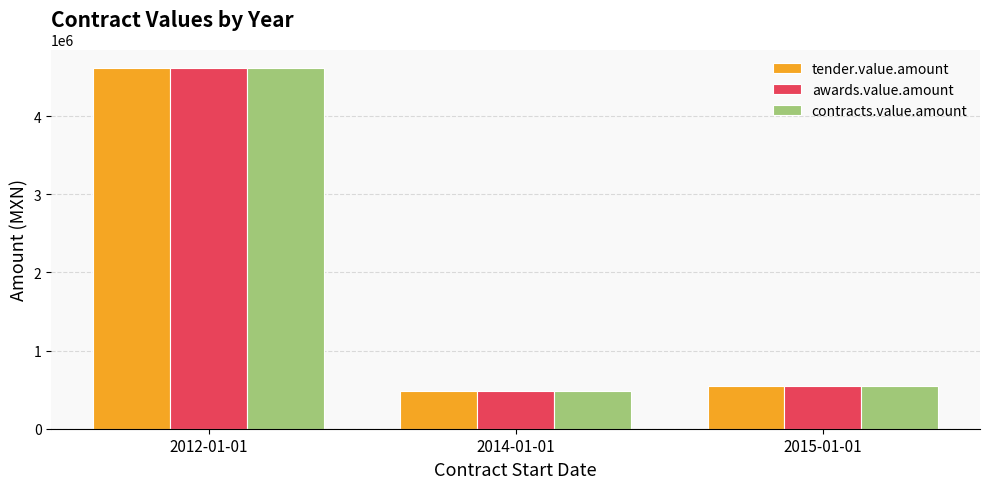

What is the greatest value displayed?

4621229.7